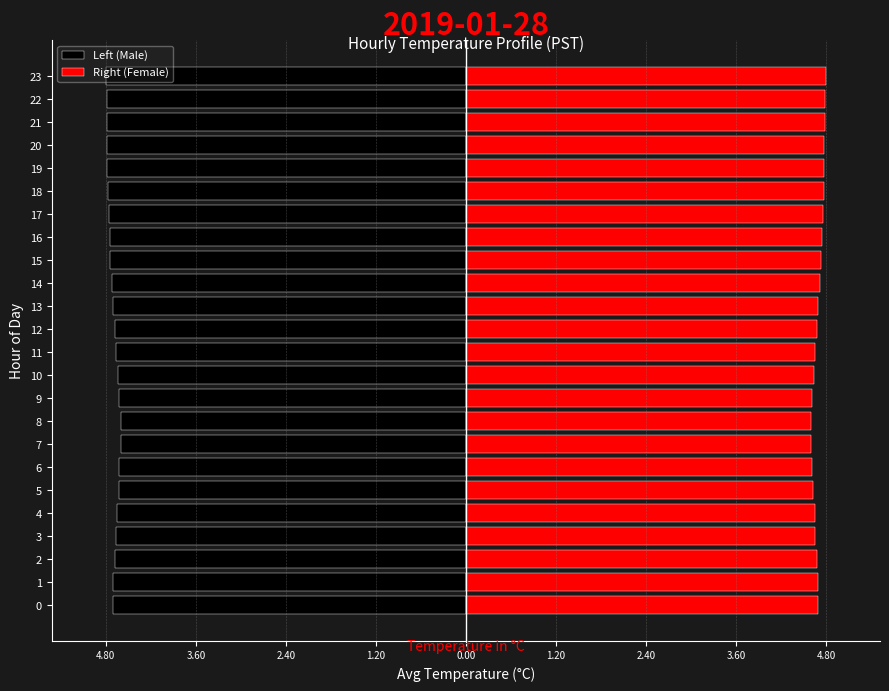

Reading left to right, transcribe all the data shown in this chart.

Left (Male): -4.7	-4.7	-4.7	-4.7	-4.7	-4.6	-4.6	-4.6	-4.6	-4.6	-4.6	-4.7	-4.7	-4.7	-4.7	-4.7	-4.8	-4.8	-4.8	-4.8	-4.8	-4.8	-4.8	-4.8
Right (Female): 4.7	4.7	4.7	4.7	4.7	4.6	4.6	4.6	4.6	4.6	4.6	4.7	4.7	4.7	4.7	4.7	4.8	4.8	4.8	4.8	4.8	4.8	4.8	4.8